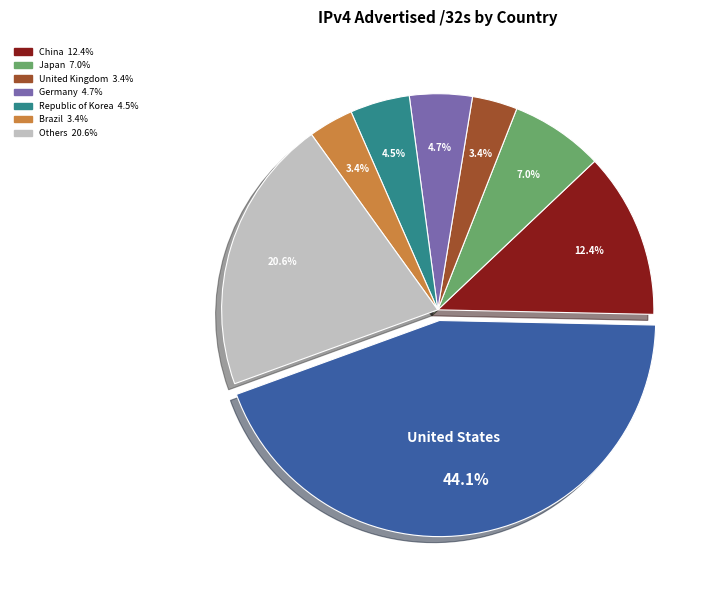

Is there a majority slice in this chart?

No